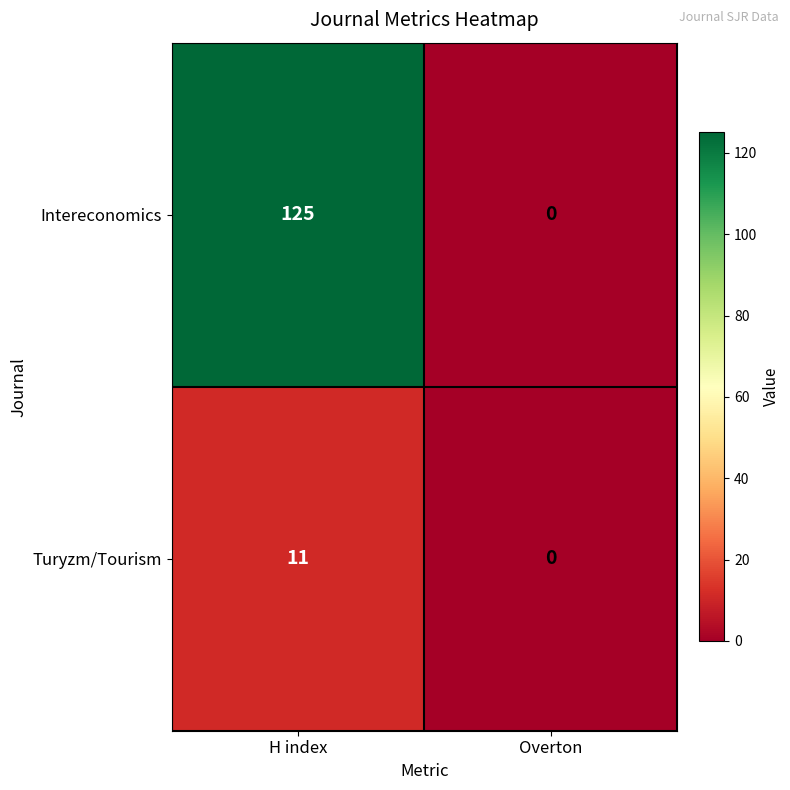

What value does the Intereconomics series have at H index?

125